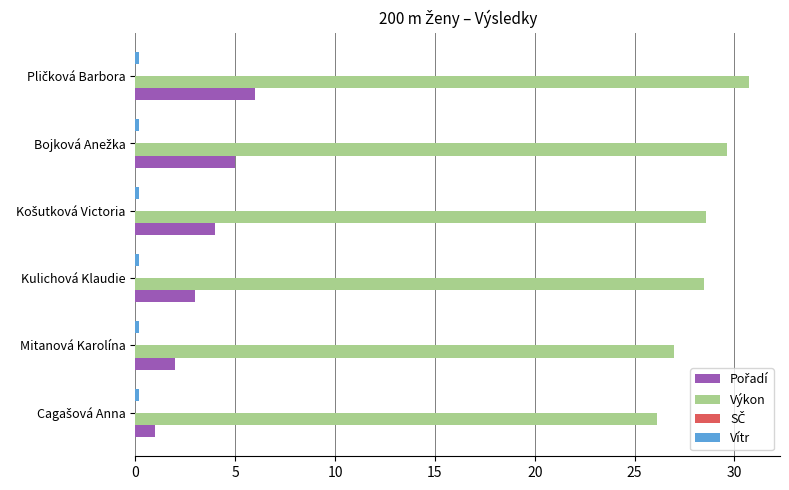

True or false: Výkon has a value of 28.5 at Kulichová Klaudie.

True